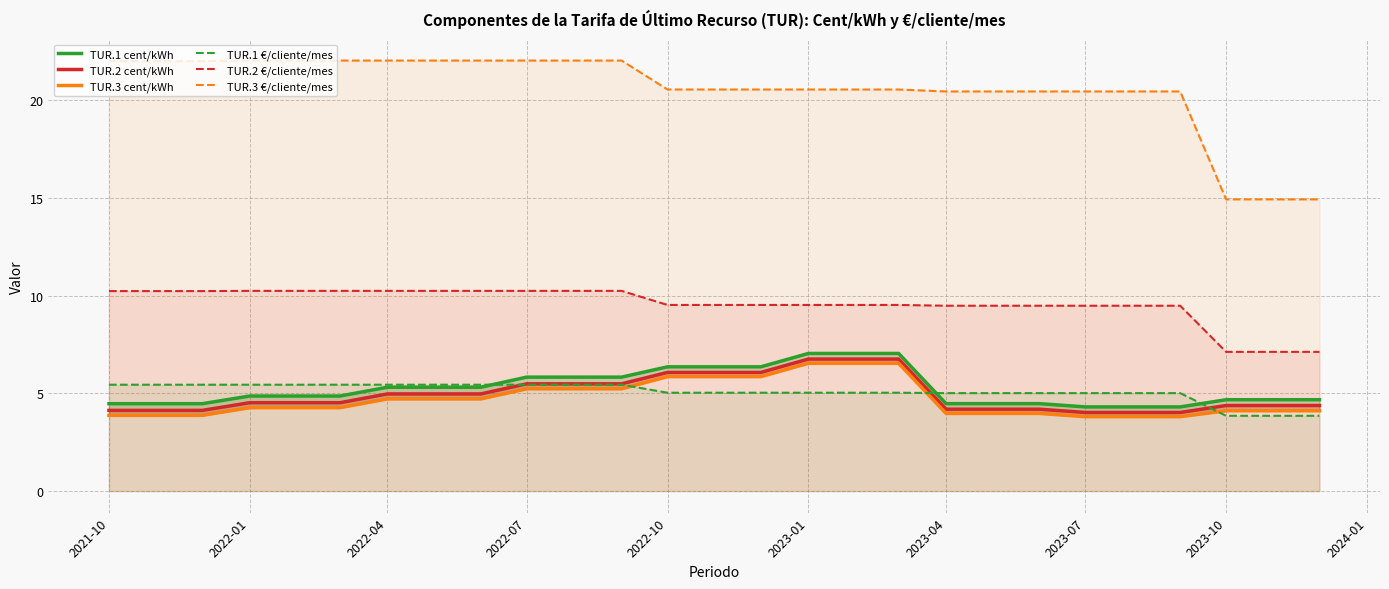

True or false: TUR.3 €/cliente/mes has more than 2 interior local peaks.

False